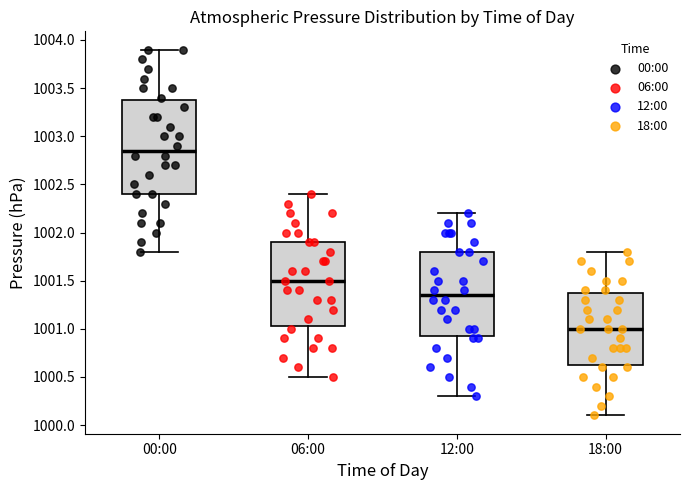

Which box's median line is the lowest?

18:00